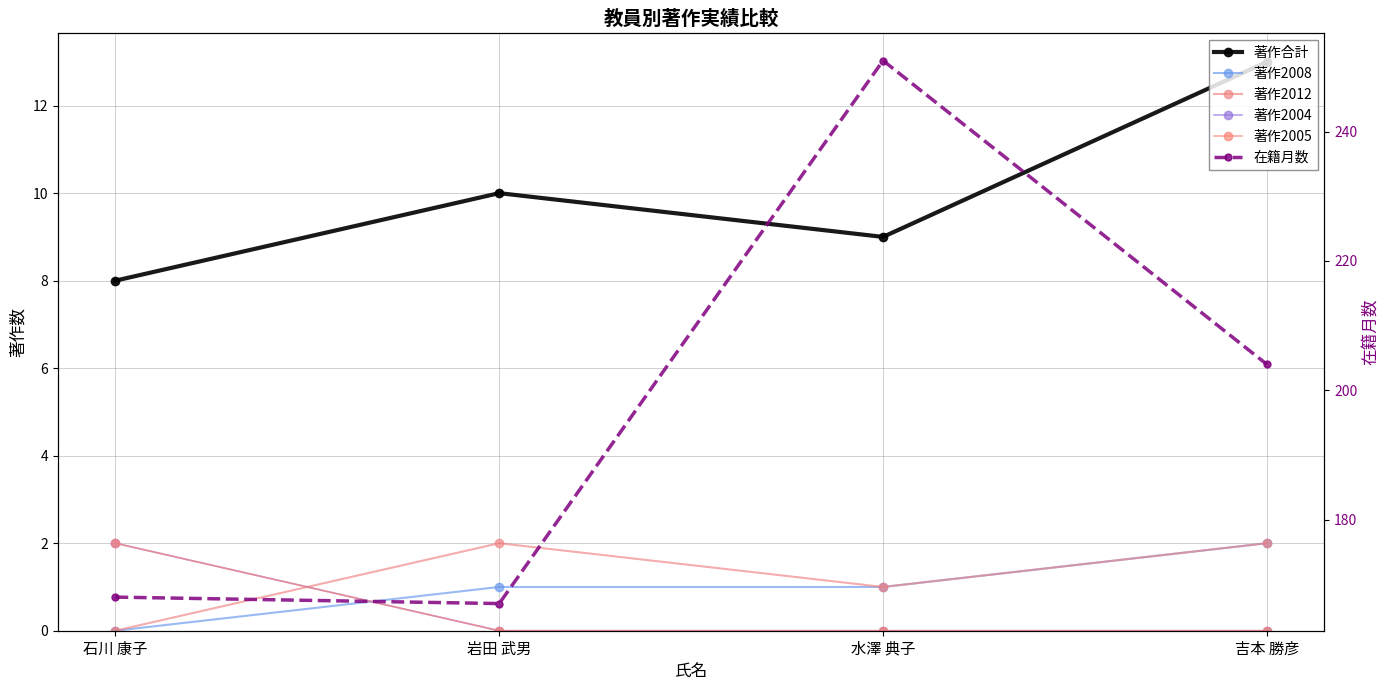

What are all the series names shown in the legend?

著作合計, 著作2008, 著作2012, 著作2004, 著作2005, 在籍月数